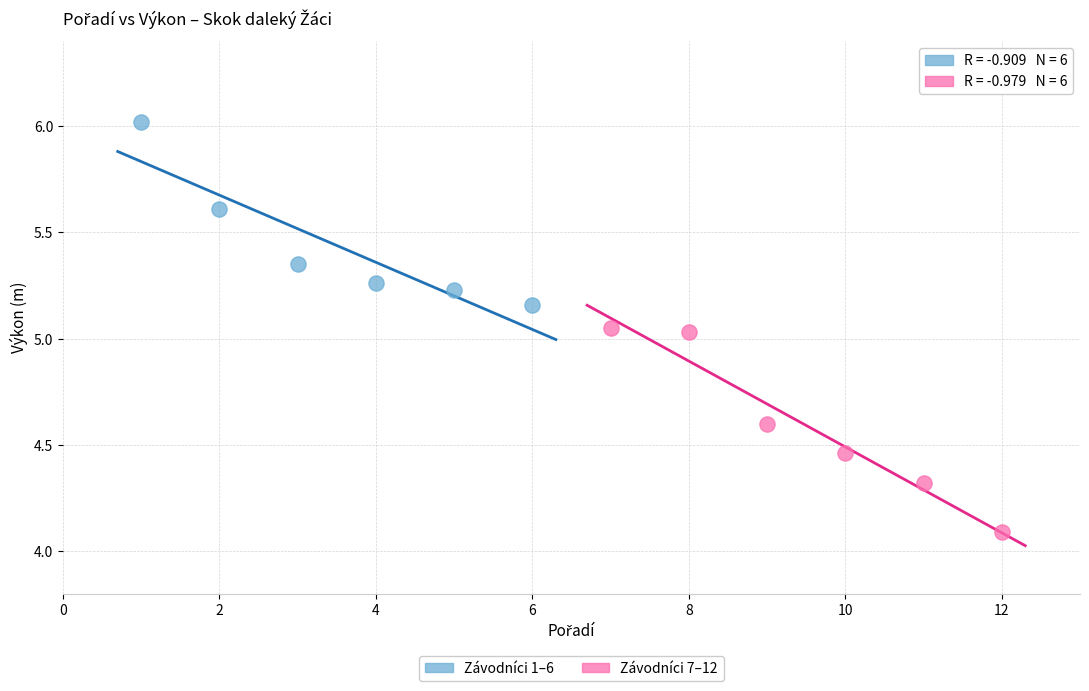

Which series reaches the maximum Y coordinate?

Závodníci 1–6